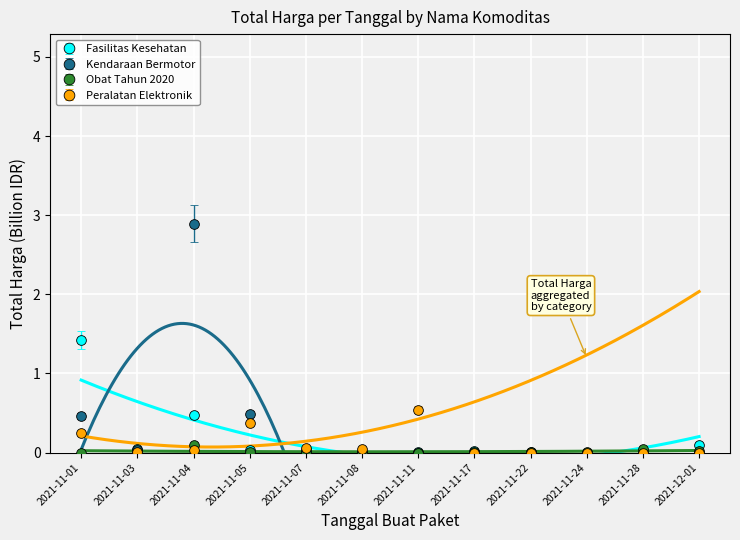

What is the maximum value shown in the chart?

2.9